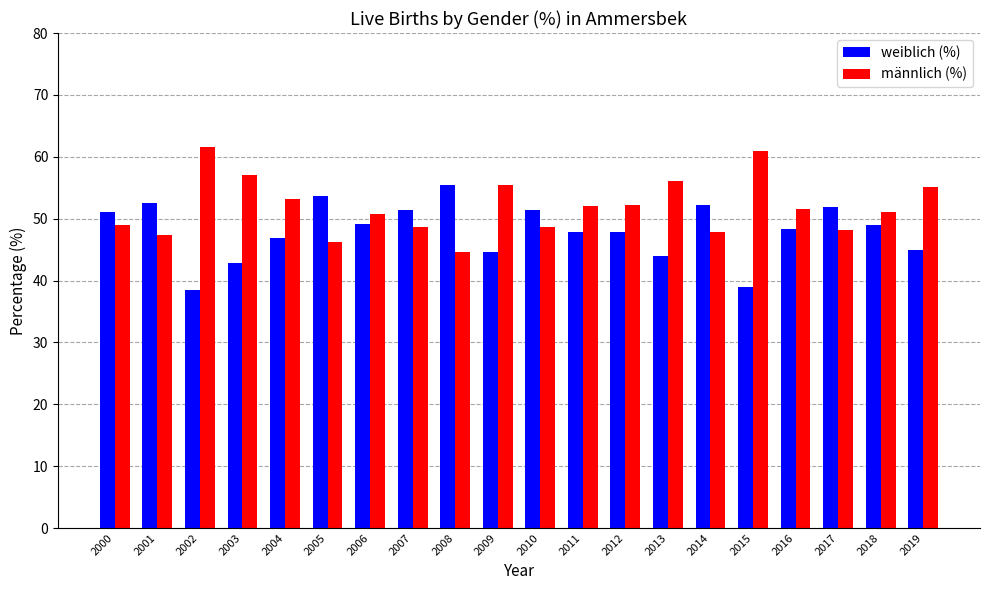

The männlich (%) series shows 57.1 at 2003. True or false?

True